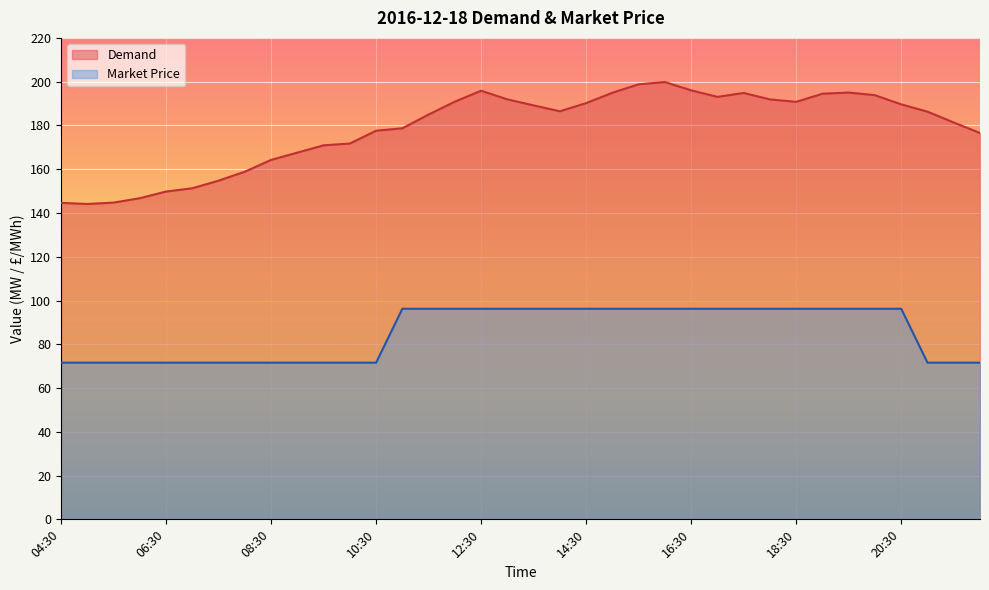

Which series has the widest spread of values?

Demand